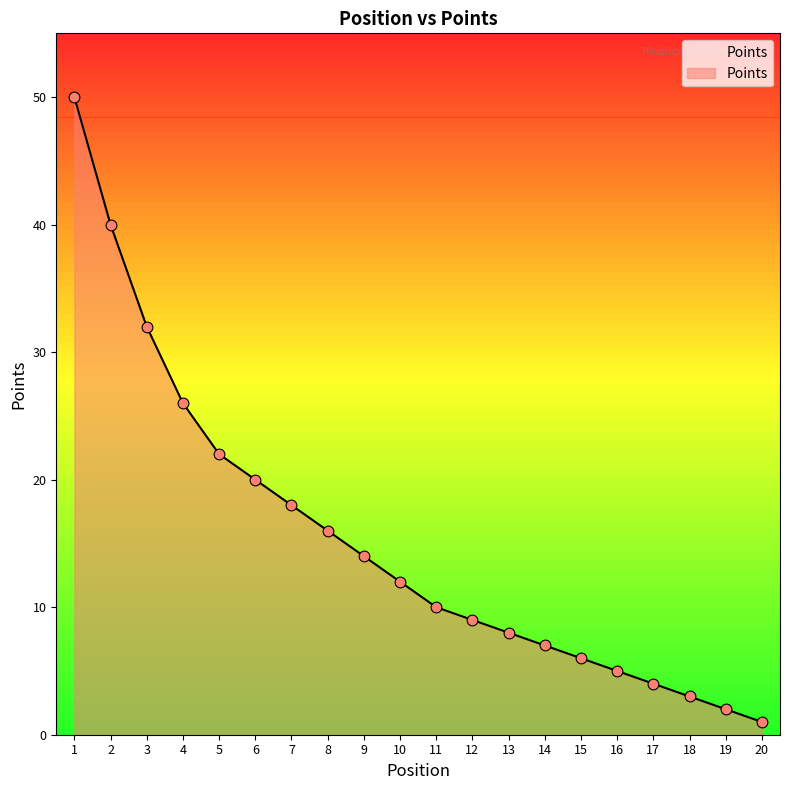

Approximately how many times larger is the value at 4 compared to 3?

0.8